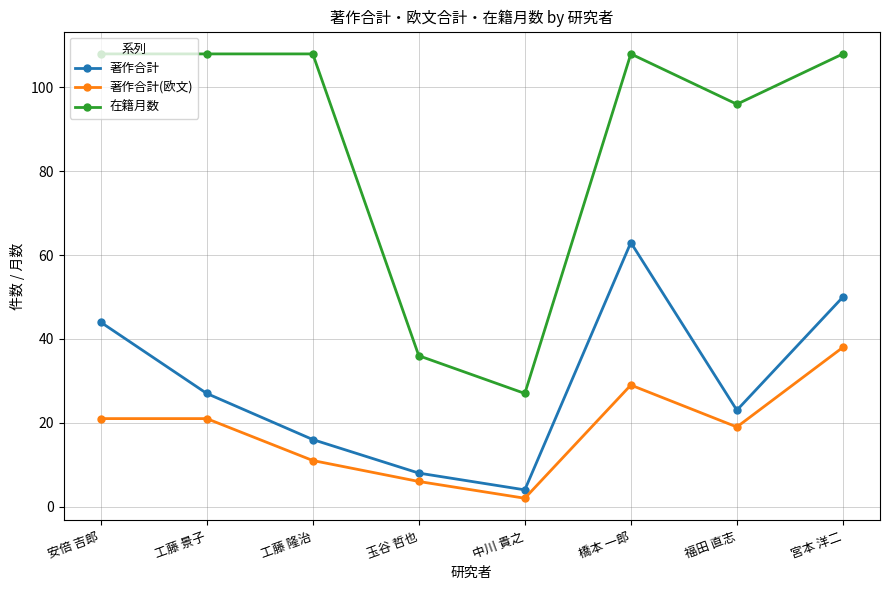

Reading left to right, list all the values displayed in this chart.

著作合計: 安倍 吉郎=44	工藤 景子=27	工藤 隆治=16	玉谷 哲也=8	中川 貴之=4	橋本 一郎=63	福田 直志=23	宮本 洋二=50
著作合計(欧文): 安倍 吉郎=21	工藤 景子=21	工藤 隆治=11	玉谷 哲也=6	中川 貴之=2	橋本 一郎=29	福田 直志=19	宮本 洋二=38
在籍月数: 安倍 吉郎=108	工藤 景子=108	工藤 隆治=108	玉谷 哲也=36	中川 貴之=27	橋本 一郎=108	福田 直志=96	宮本 洋二=108